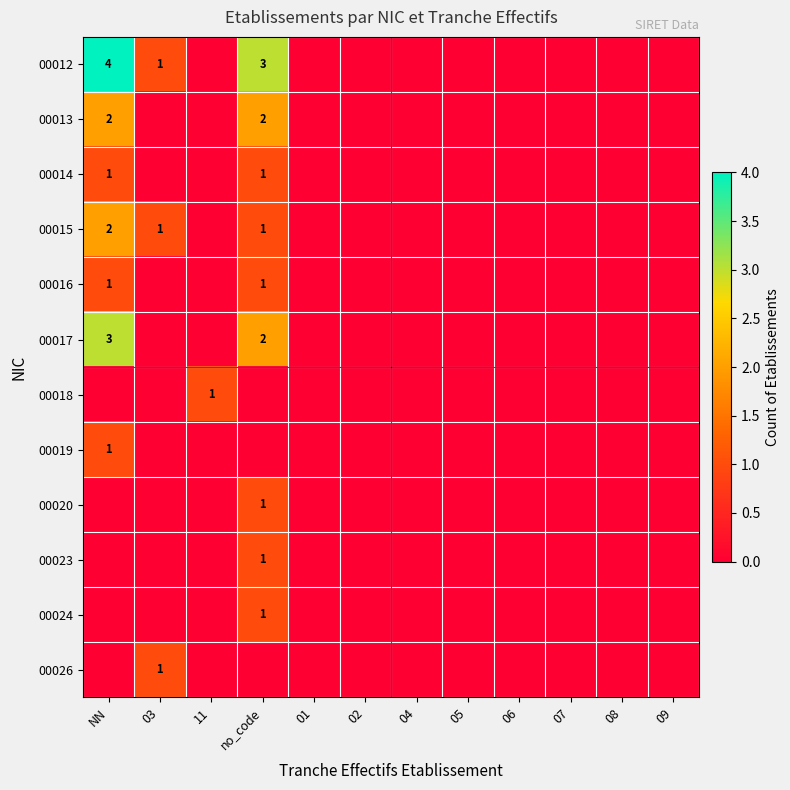

List the series in order of their peak value, lowest first.

00014, 00016, 00018, 00019, 00020, 00023, 00024, 00026, 00013, 00015, 00017, 00012